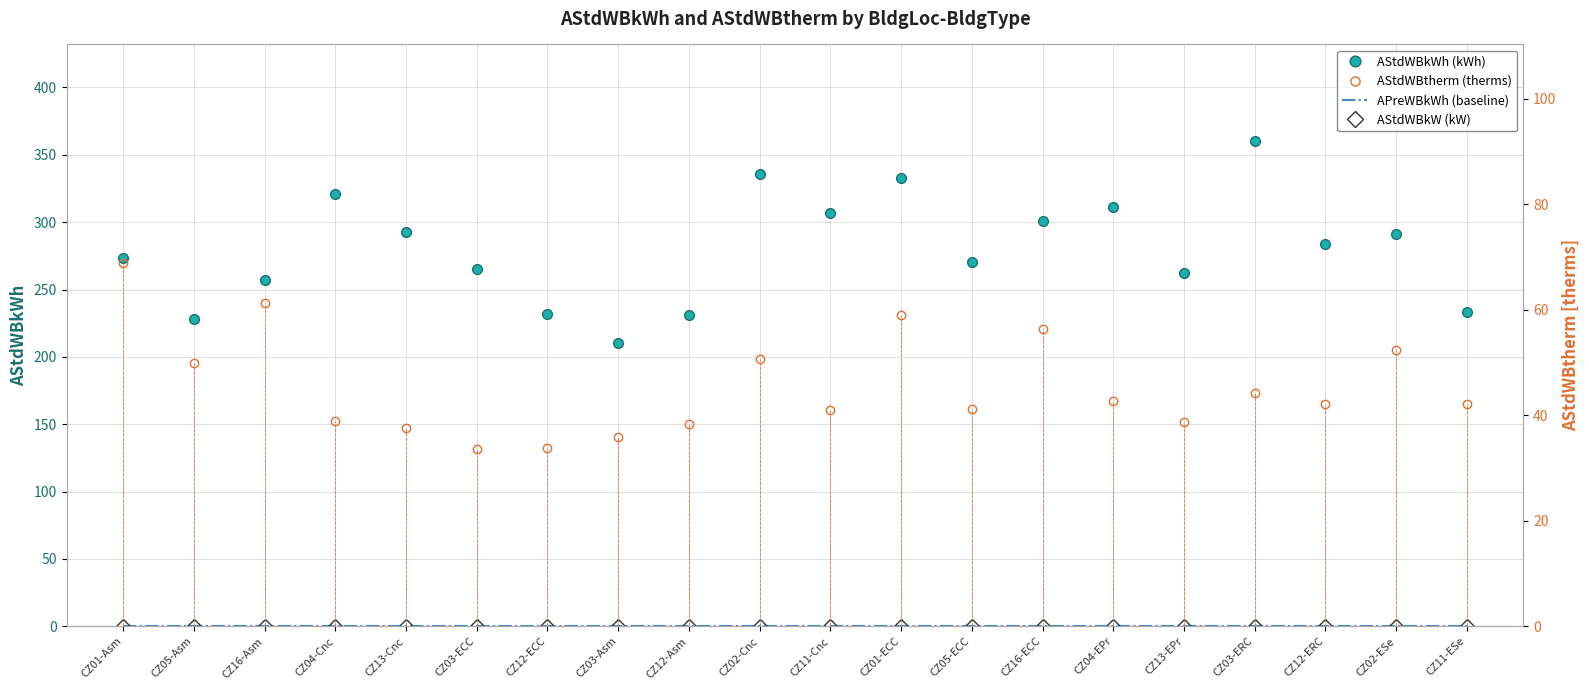

What is the label of the 5th point from the left?

CZ13-Cnc